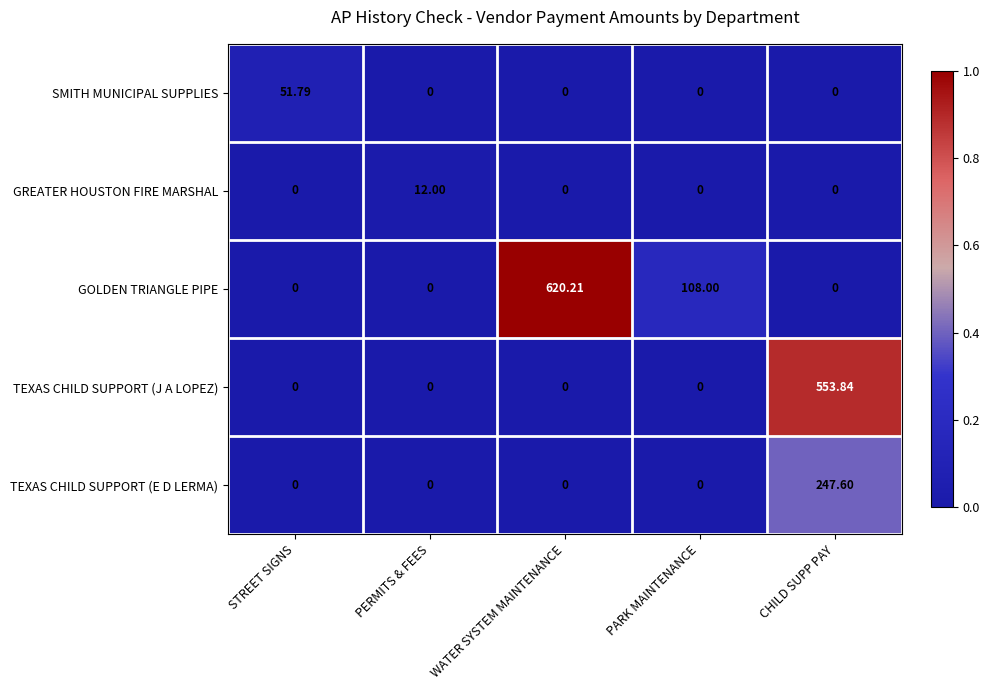

At which label is GOLDEN TRIANGLE PIPE closest to 310?

PARK MAINTENANCE